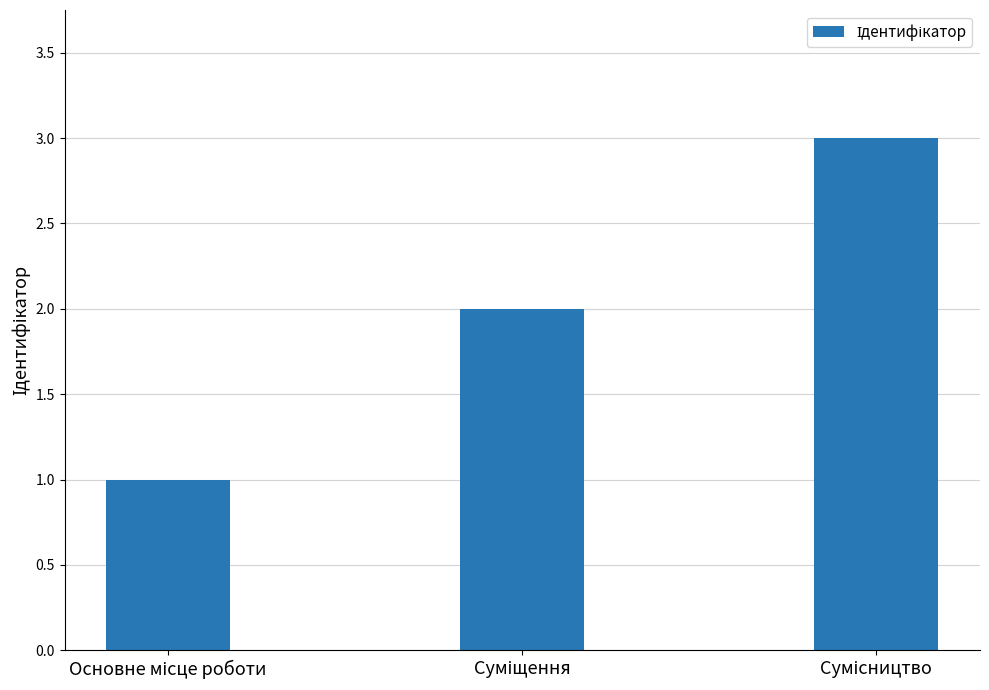

What is the greatest value displayed?

3